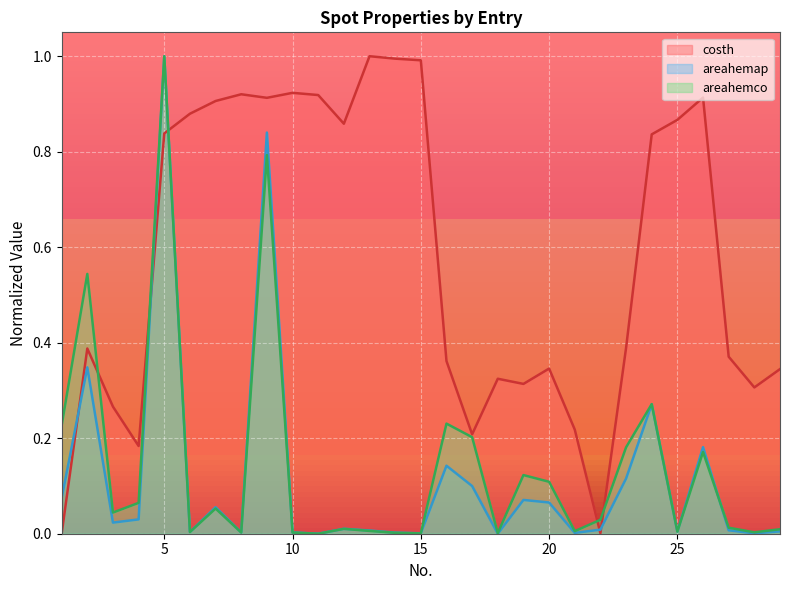

Where is the first local minimum for areahemap?

3